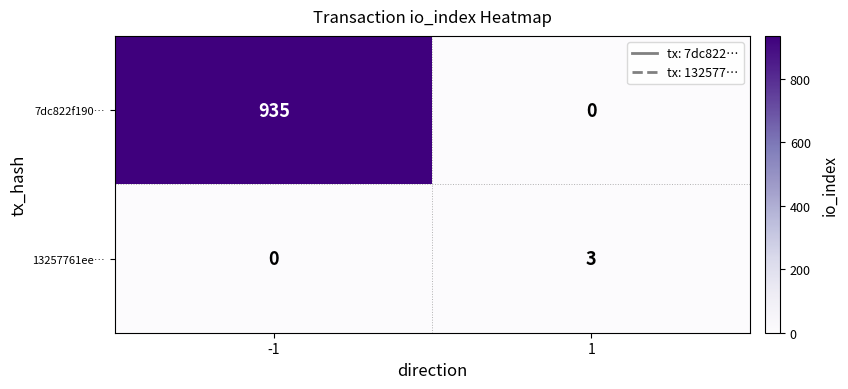

Which series has the widest spread of values?

7dc822f190…